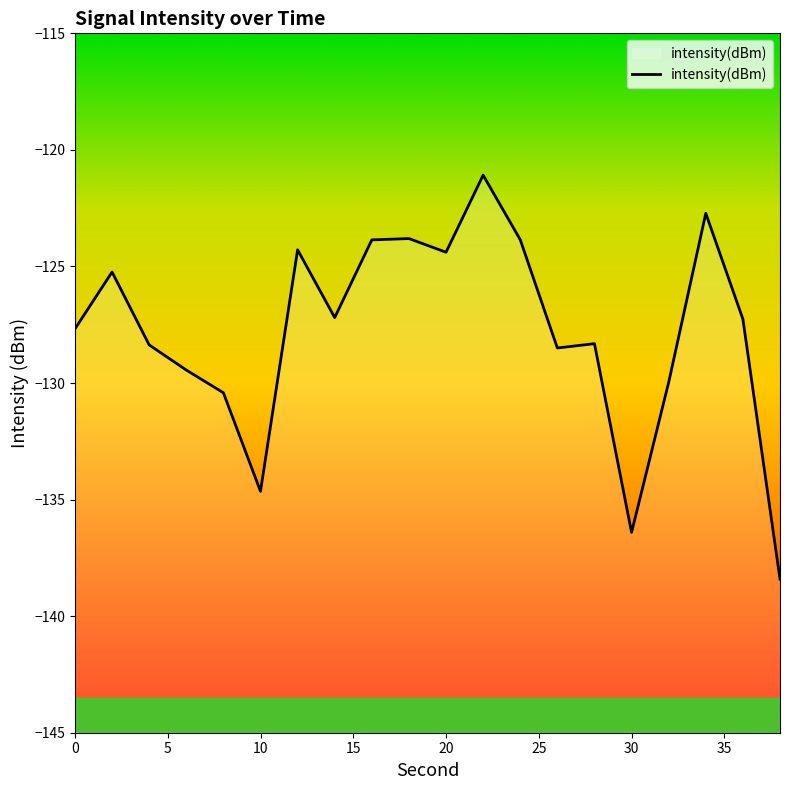

The chart shows a value of -196.2 at 36. True or false?

False